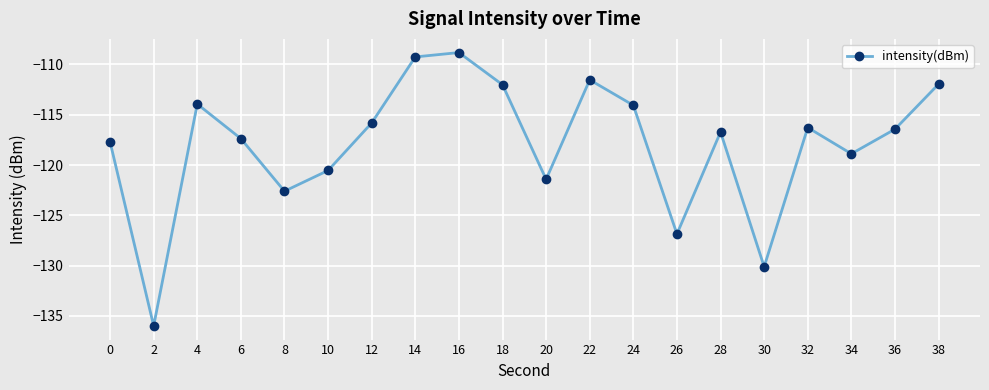

Which category has the lowest value across all series?

2